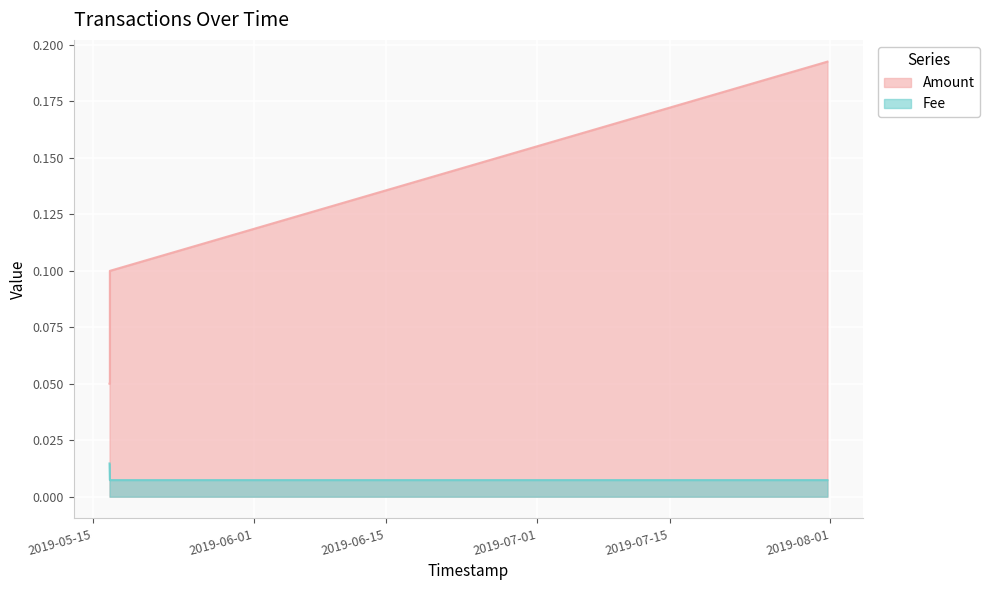

List the series in order of their peak value, highest first.

Amount, Fee